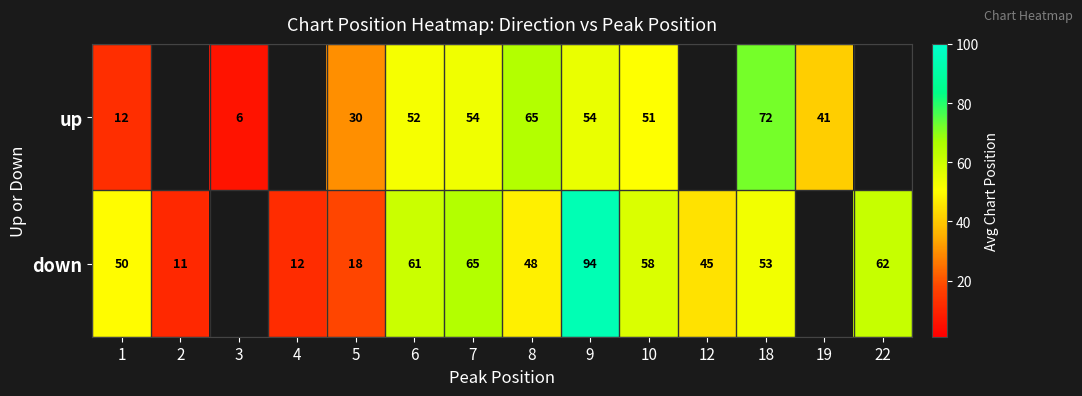

What is the difference between the highest and lowest values at 1?

38.0